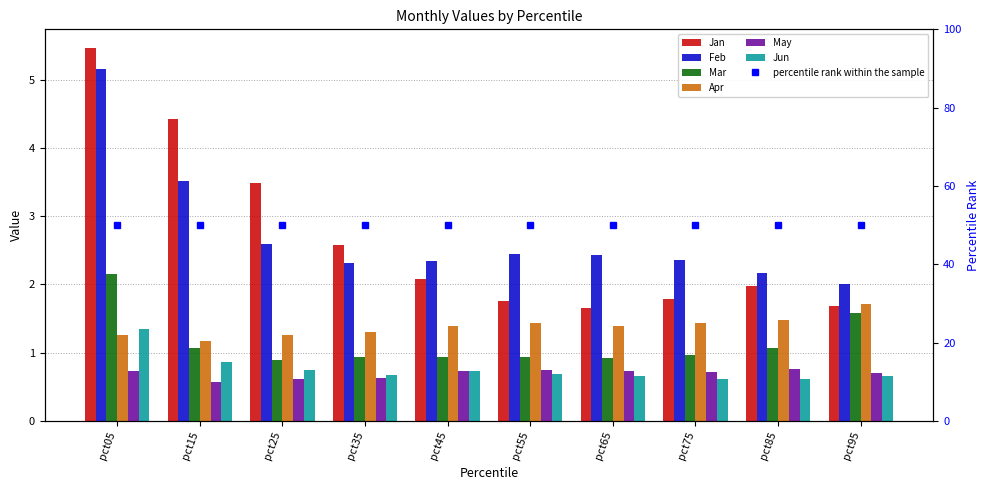

At which label does Feb reach its peak?

pct05